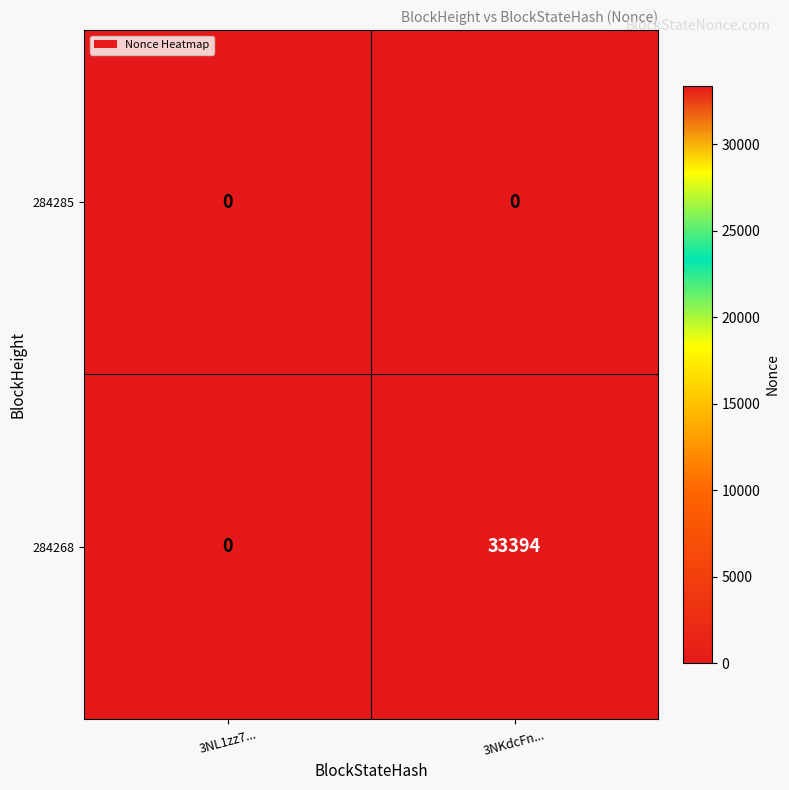

What is the difference between the highest and lowest values at 3NKdcFn...?

33394